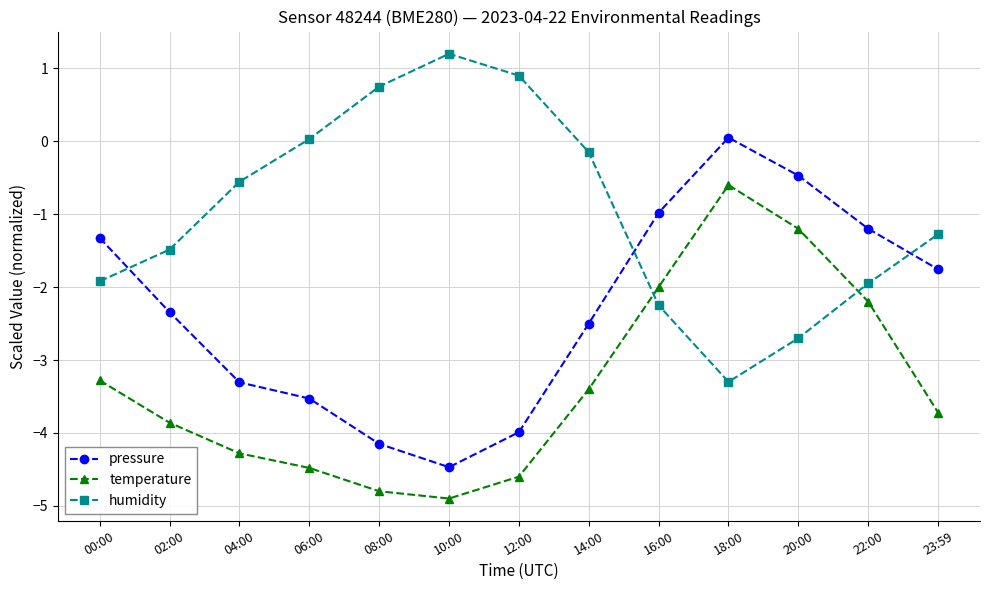

How many lines are shown in the chart?

3